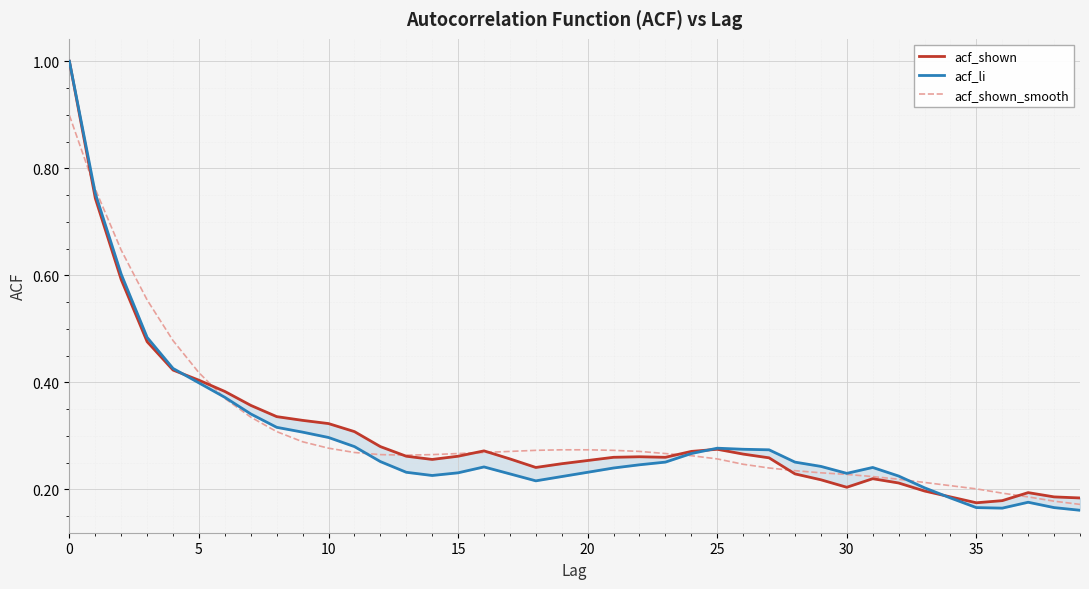

At how many categories does at least one series exceed 0?

40